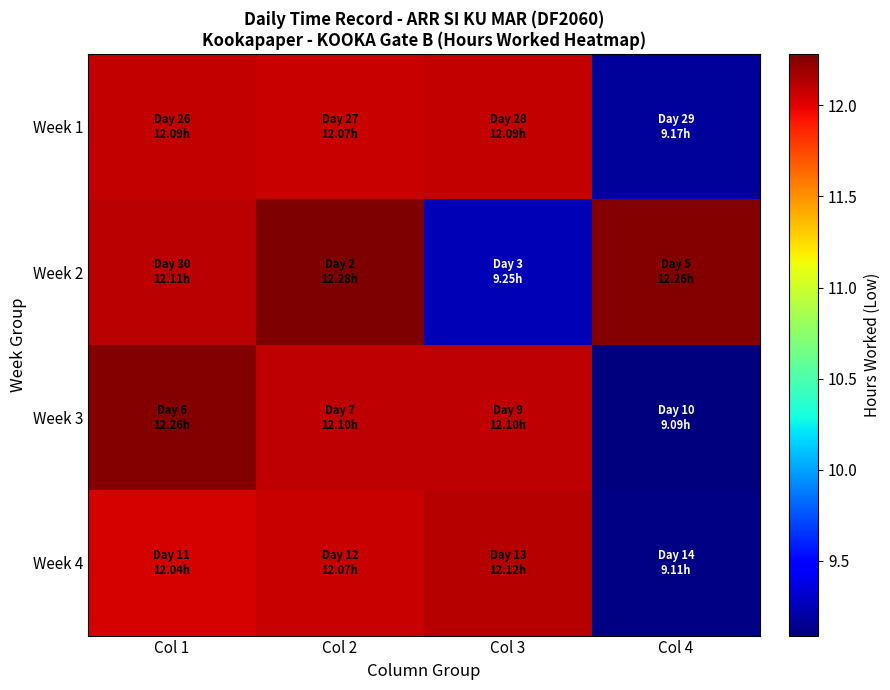

Reading left to right, what are all the values shown in this chart?

Week 1: Col 1=12.1	Col 2=12.1	Col 3=12.1	Col 4=9.2
Week 2: Col 1=12.1	Col 2=12.3	Col 3=9.2	Col 4=12.3
Week 3: Col 1=12.3	Col 2=12.1	Col 3=12.1	Col 4=9.1
Week 4: Col 1=12.0	Col 2=12.1	Col 3=12.1	Col 4=9.1